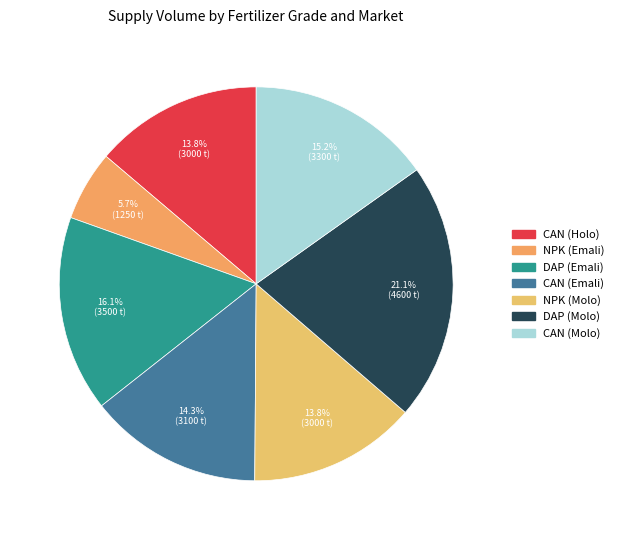

To the nearest percent, what percentage of the pie is DAP (Molo)?

21%